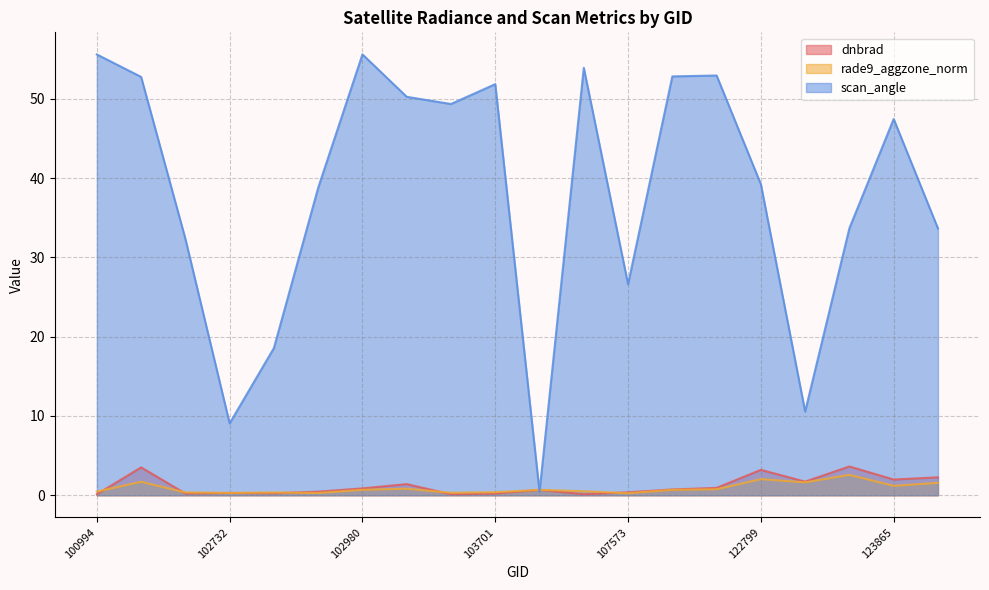

Is the value of scan_angle at 102853 greater than the value of dnbrad at 122799?

Yes